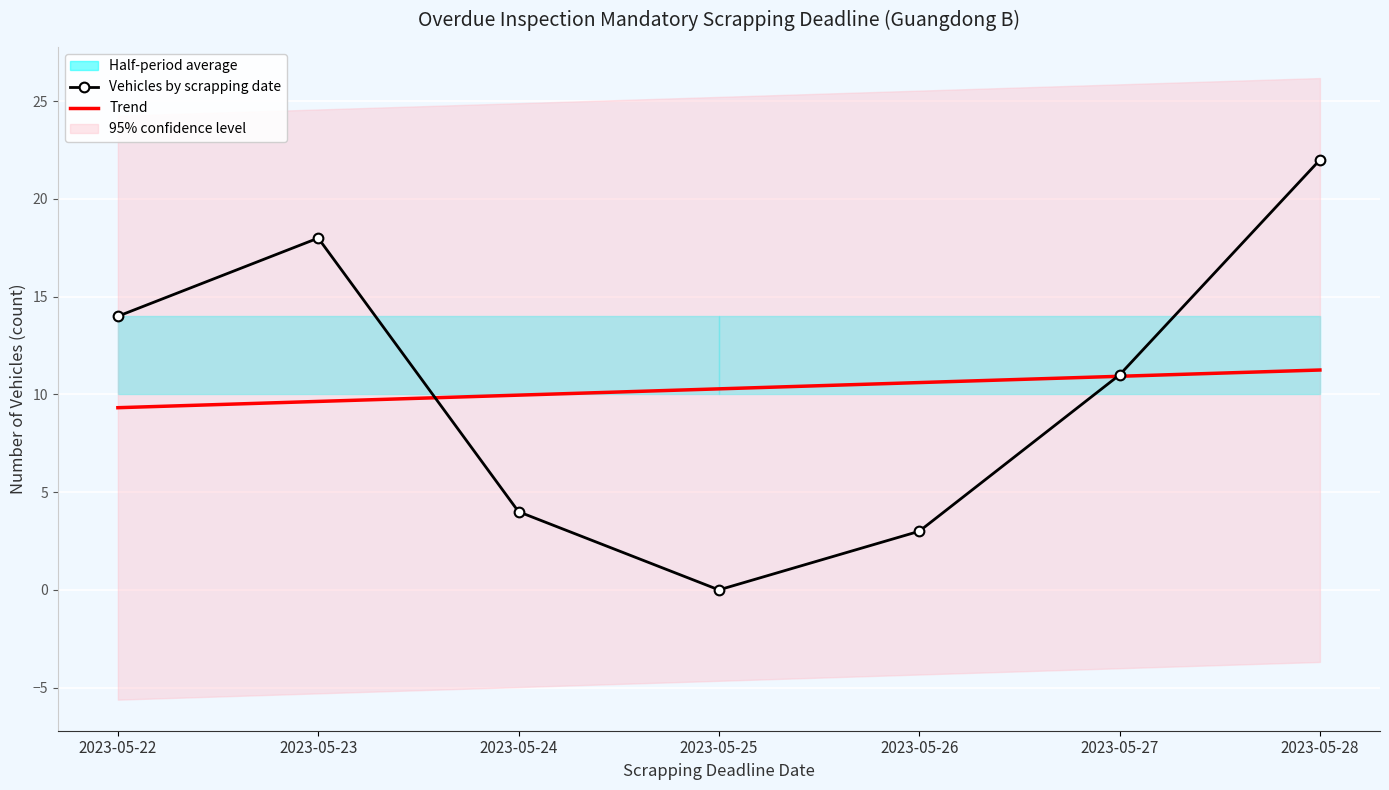

True or false: Vehicles by scrapping date has a value of 18.0 at 2023-05-23.

True